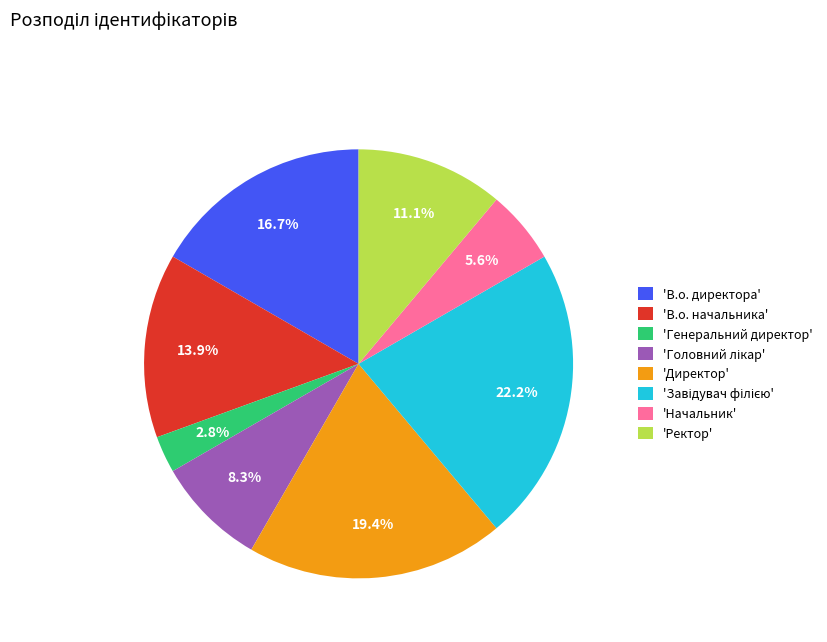

Does any single category account for the majority?

No